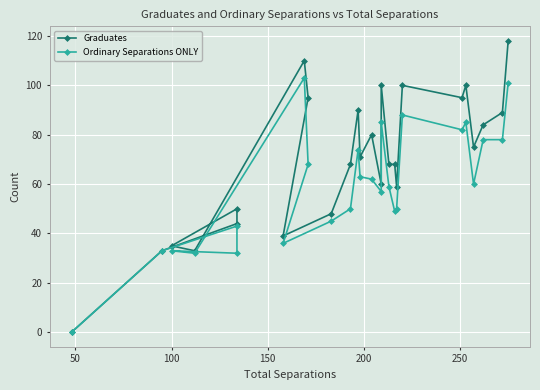

How many values in the Ordinary Separations ONLY series are below 60?

13